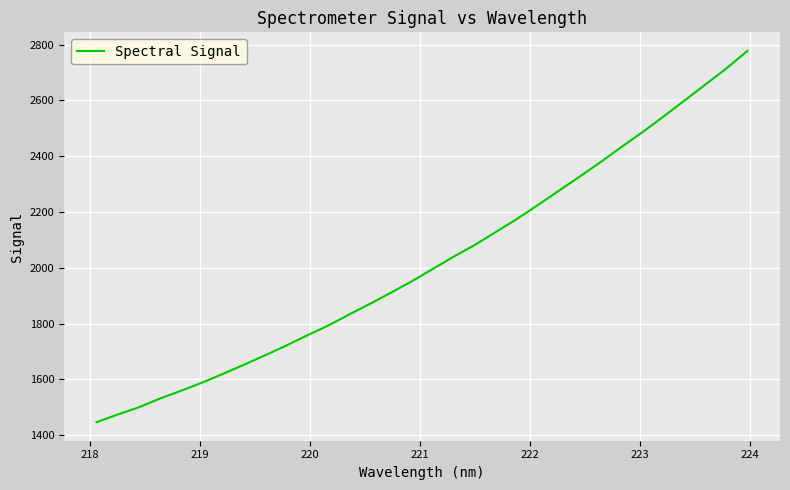

What is the maximum value shown in the chart?

2777.7